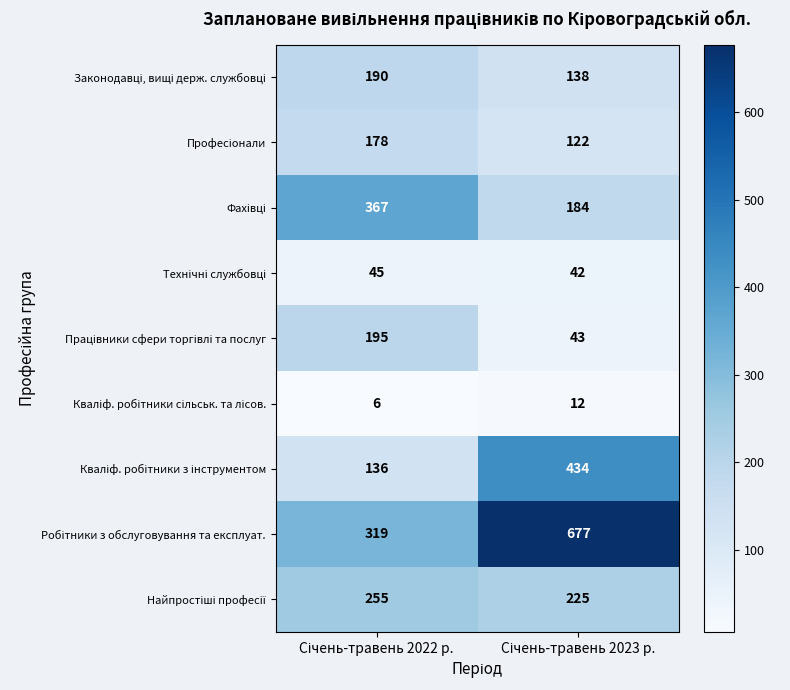

What is the smallest value displayed?

6